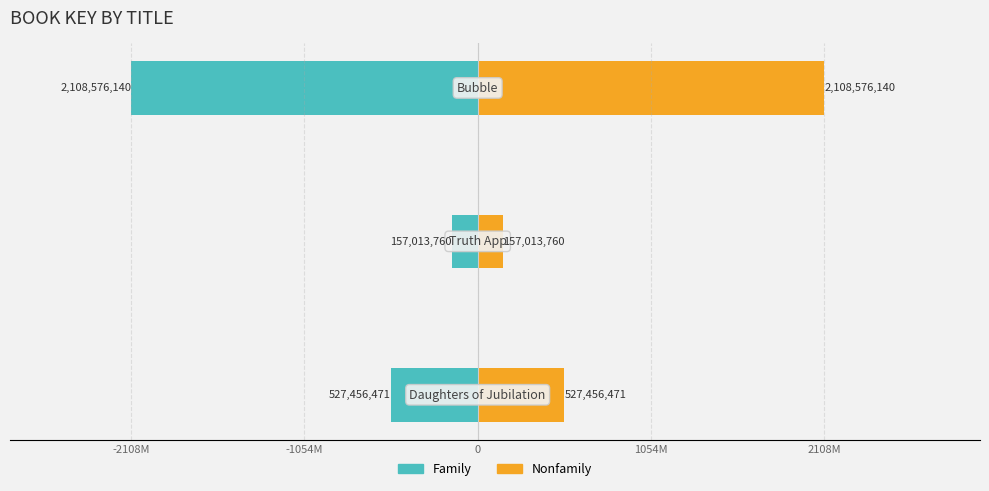

Between -1054M and 0, which series saw the biggest shift?

Family